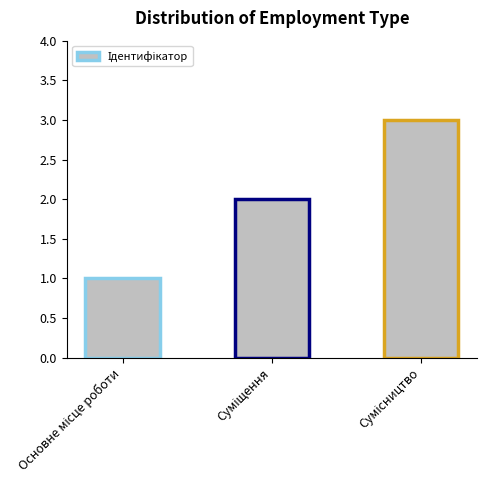

What is the maximum value shown in the chart?

3